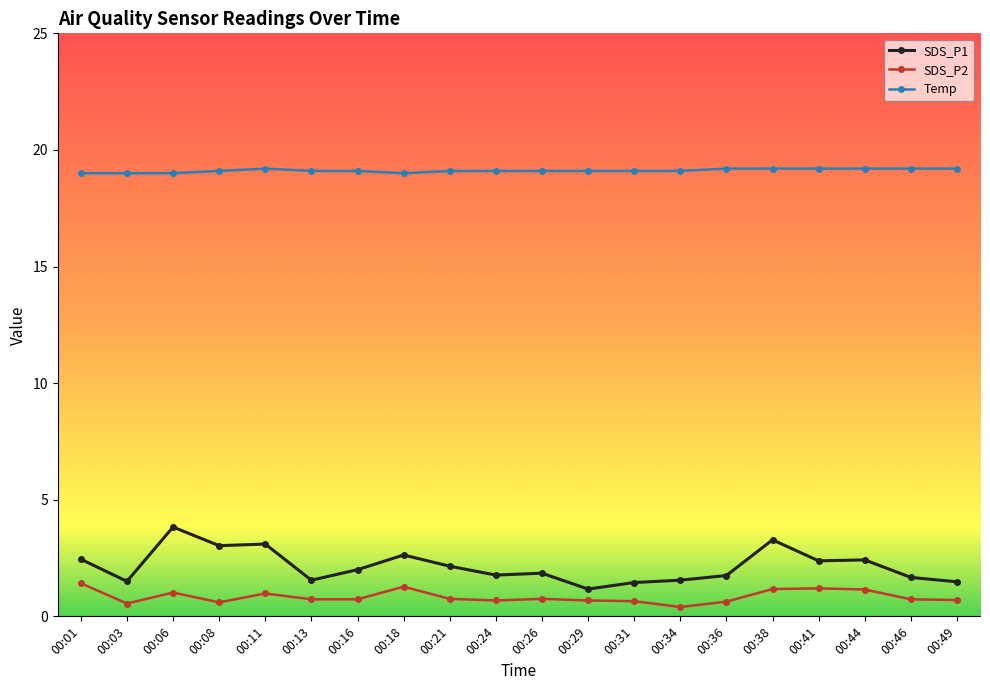

Which series has the largest range (max minus min)?

SDS_P1